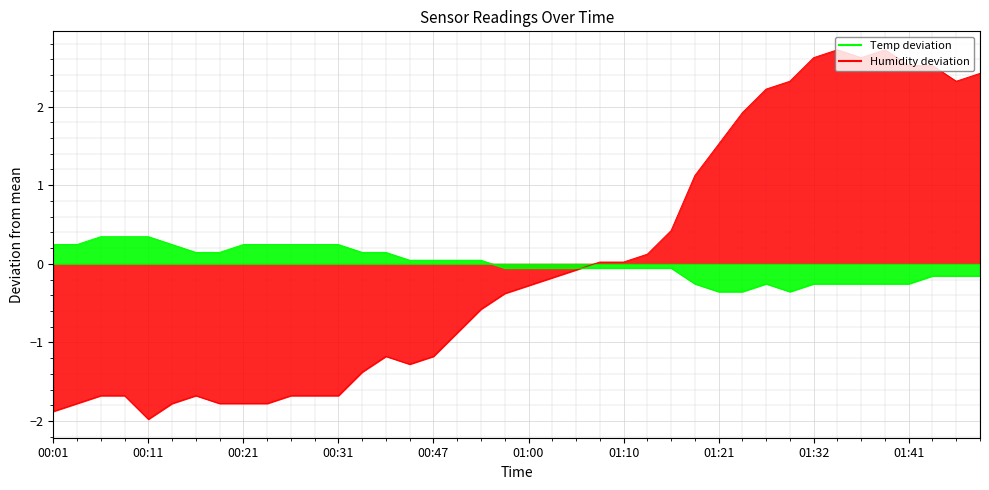

Between 00:11 and 01:05, which series saw the biggest shift?

Humidity